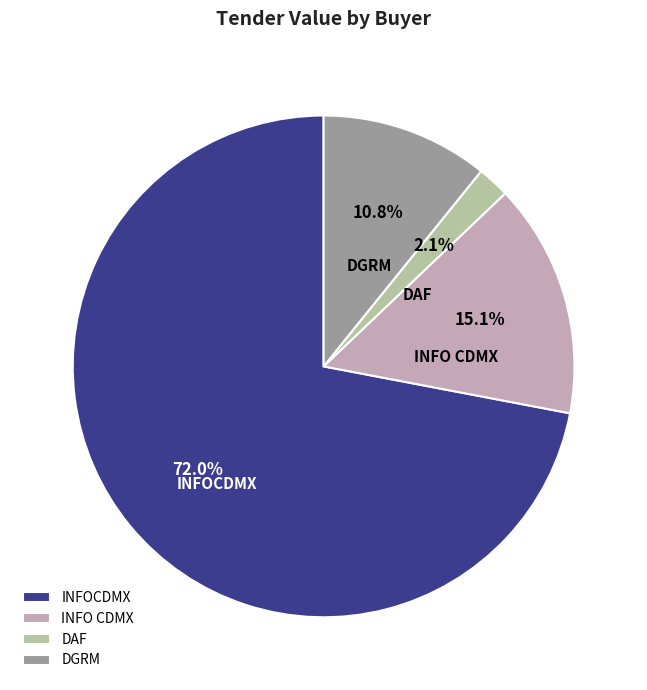

Which category has the smallest portion of the pie?

DAF